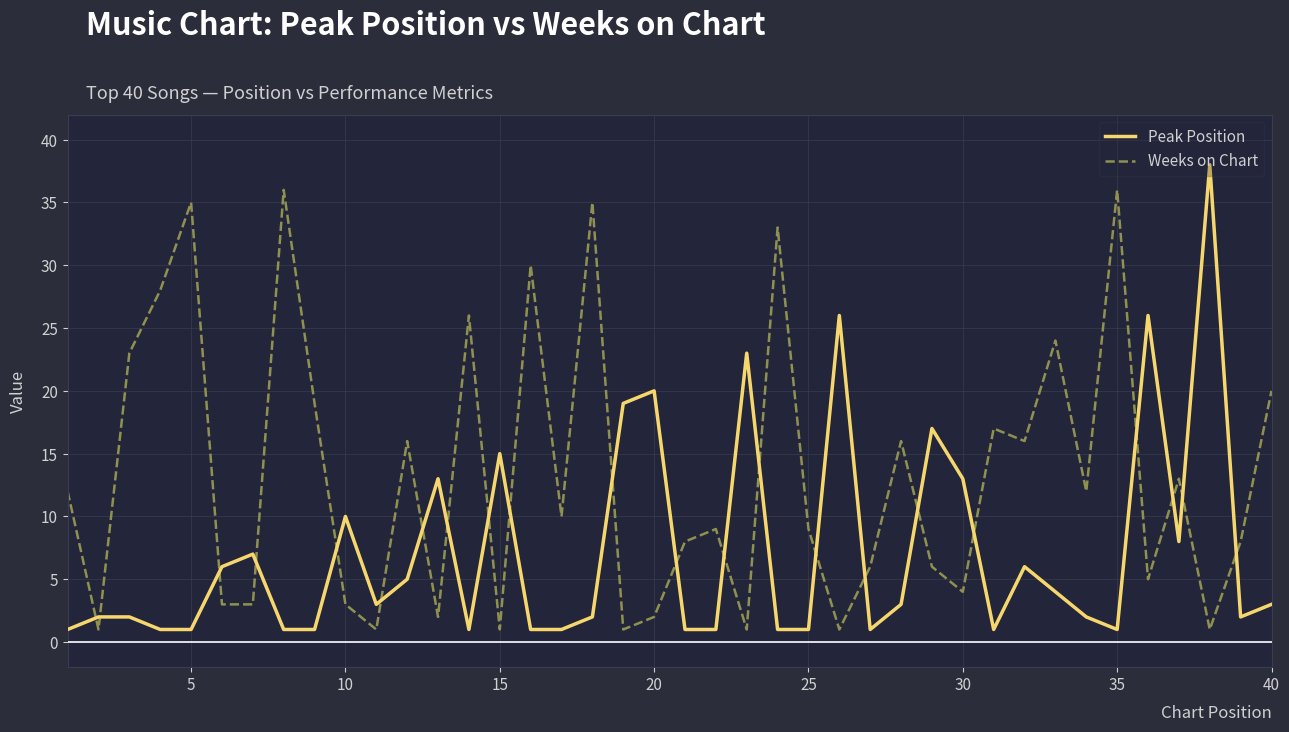

What are all the series names shown in the legend?

Peak Position, Weeks on Chart